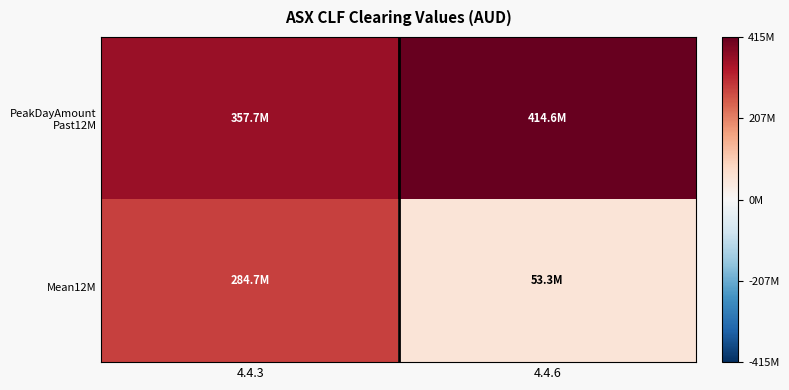

Count the number of categories in the chart.

2